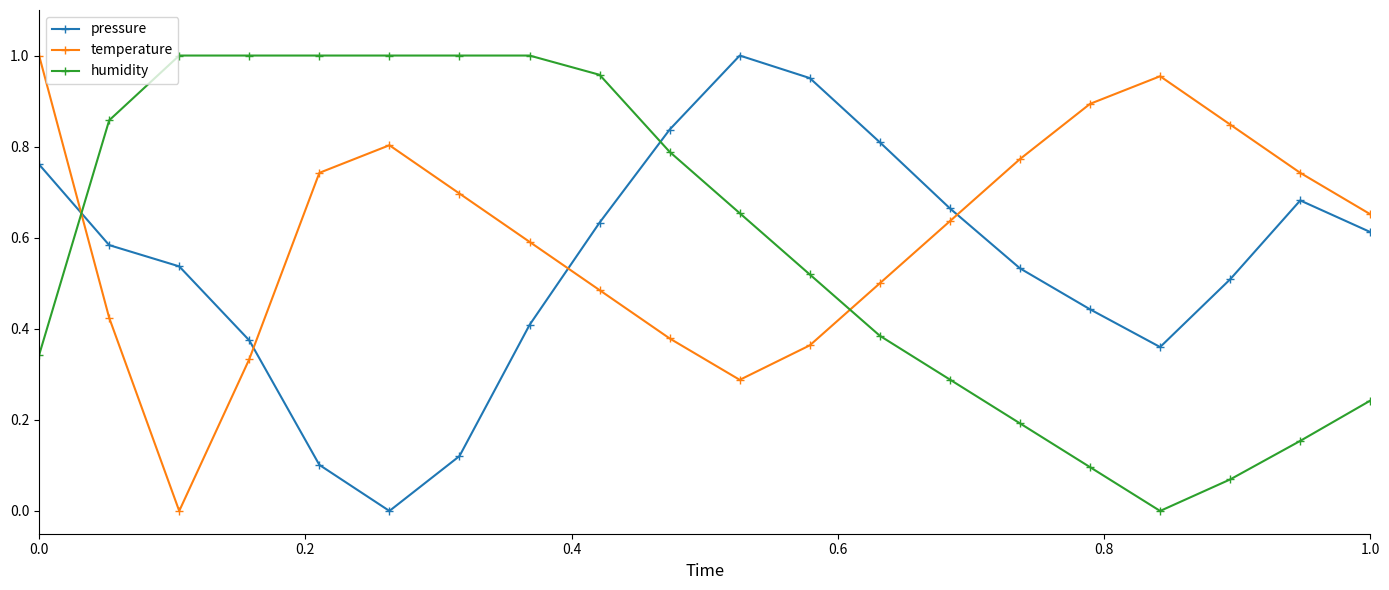

True or false: humidity and temperature intersect in this chart.

True